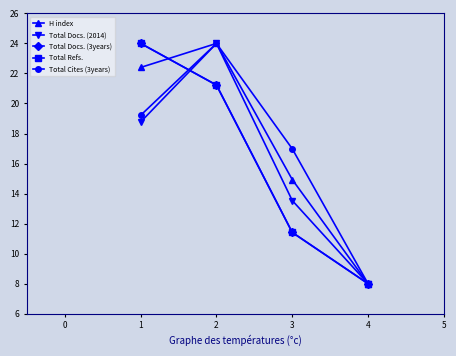

Does the chart display data point markers on the line(s)?

Yes